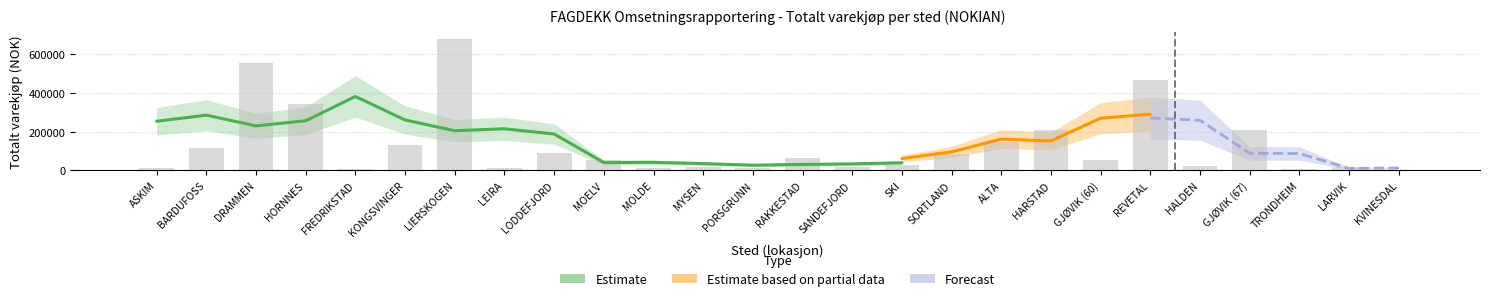

What is the sum of all values?

3375520.6